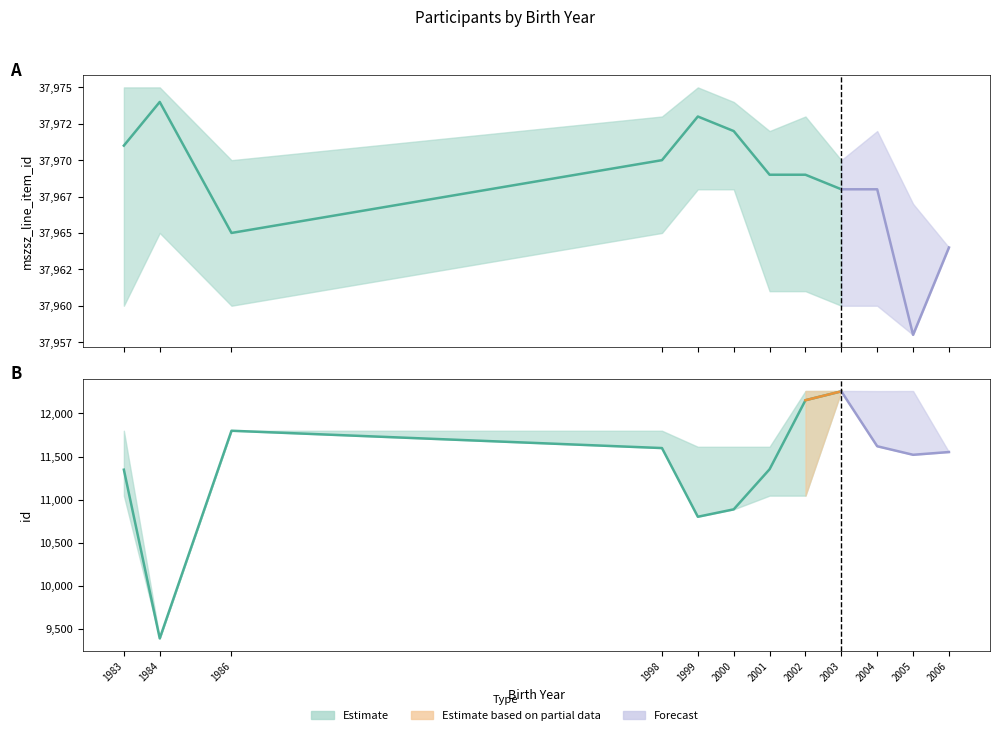

How many values in the mszsz_line_item_id_mean series exceed 37969?

5